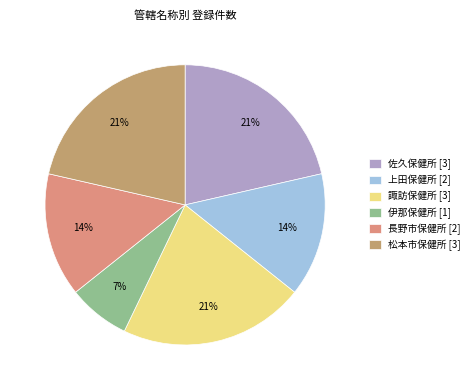

Approximately how many times larger is the value at 諏訪保健所 compared to 上田保健所?

1.5